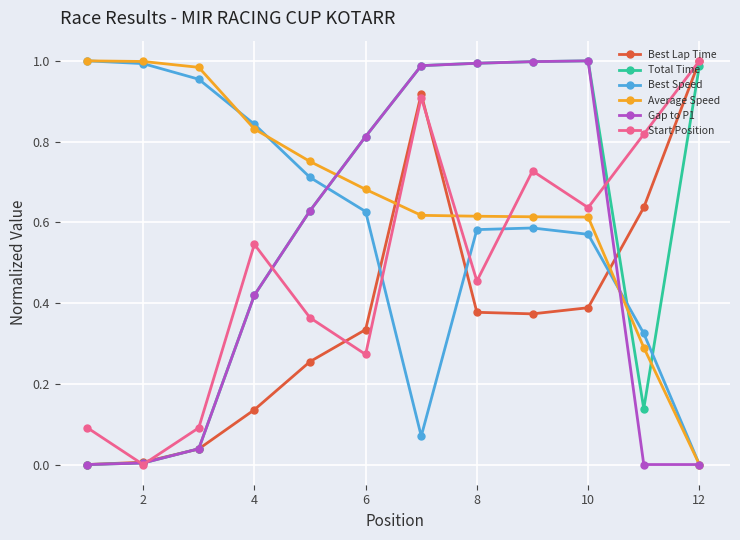

True or false: Best Speed has more than 0 interior local peaks.

True